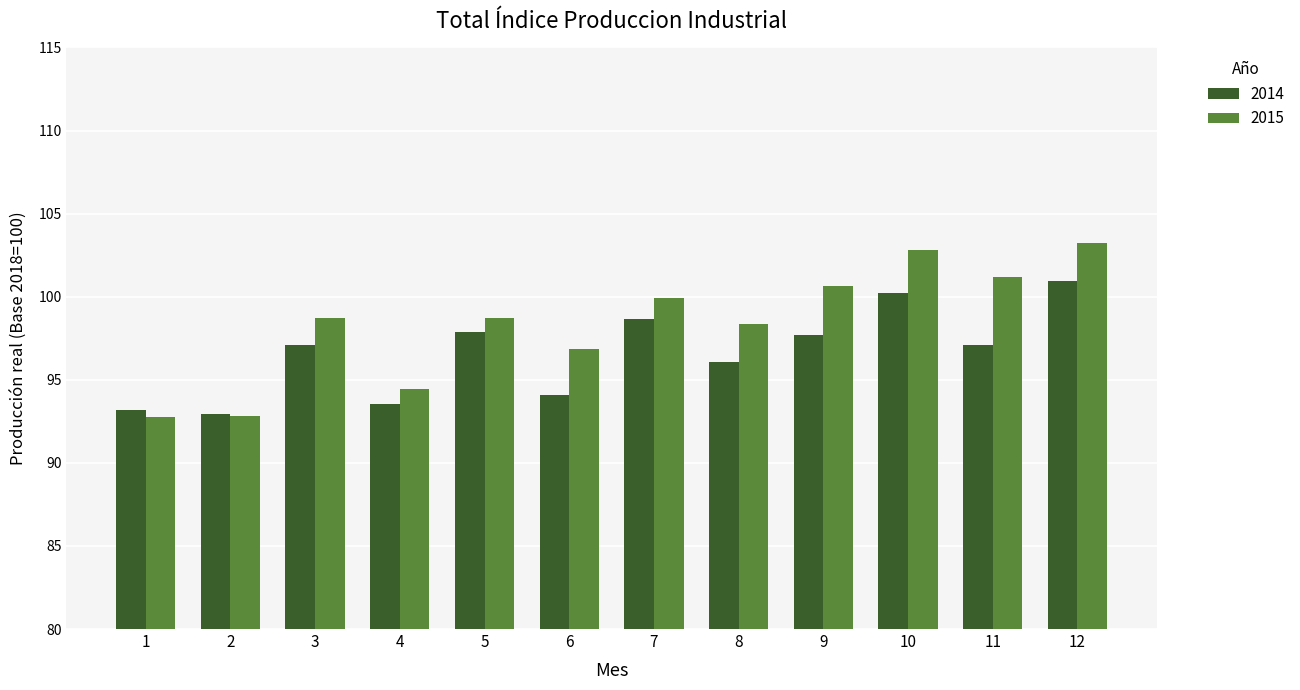

The value of 2015 at 1 is 58.5. True or false?

False